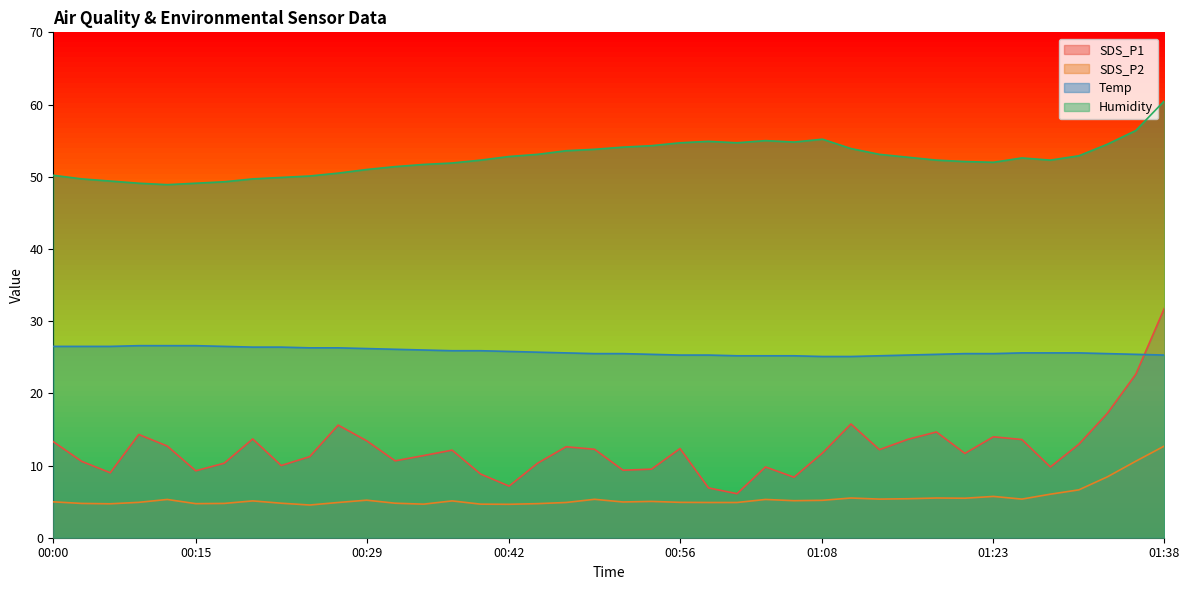

What are all the series names shown in the legend?

SDS_P1, SDS_P2, Temp, Humidity